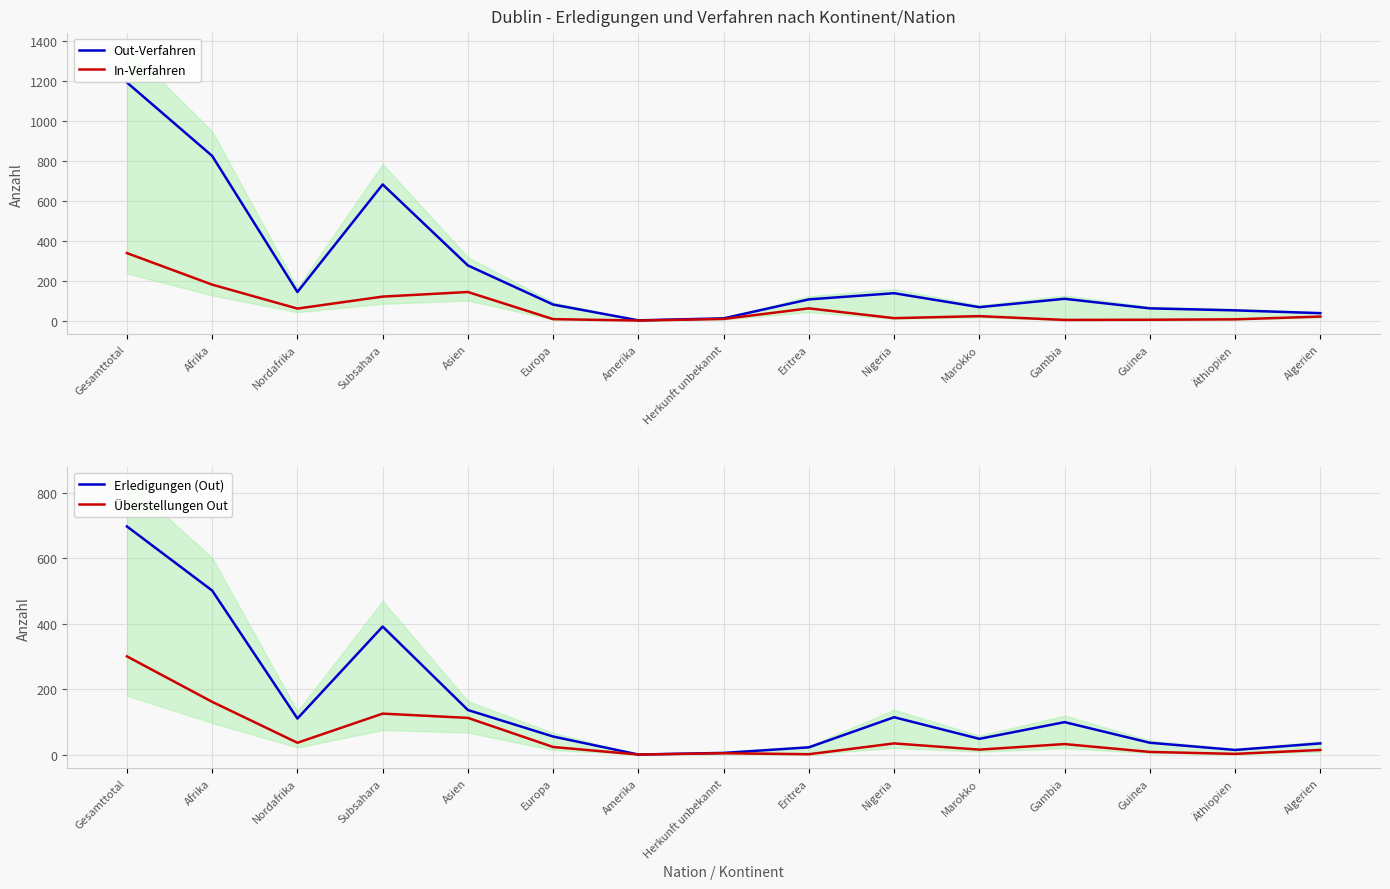

What is the value of the In-Verfahren point at the 8th from the left?

8